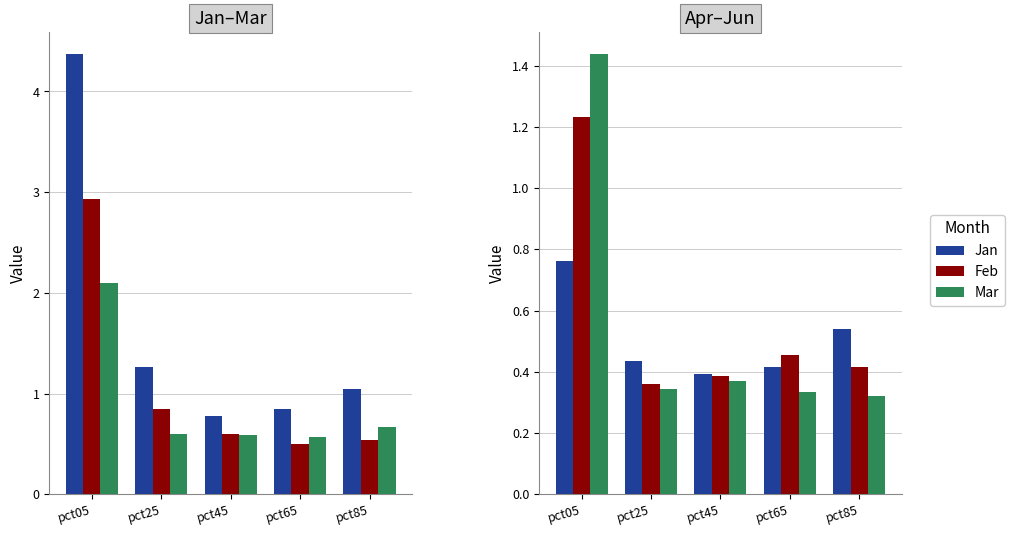

What is the difference between the second highest and minimum values in the May series?

0.1